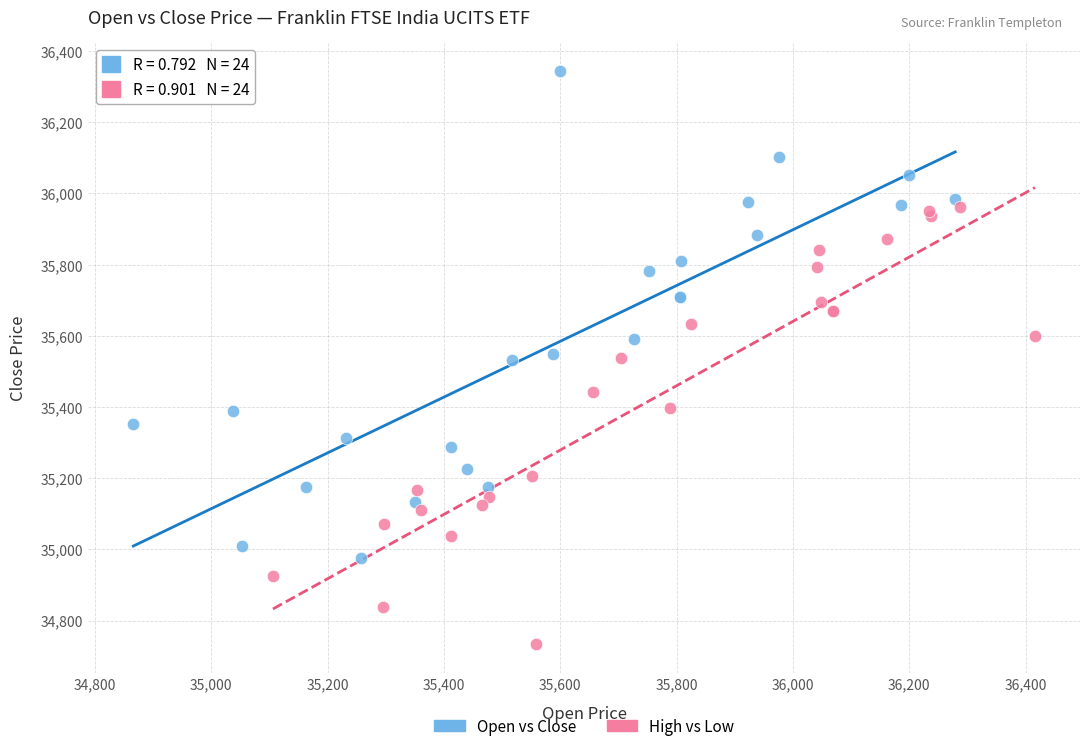

Which series contains the highest Y value?

Open vs Close